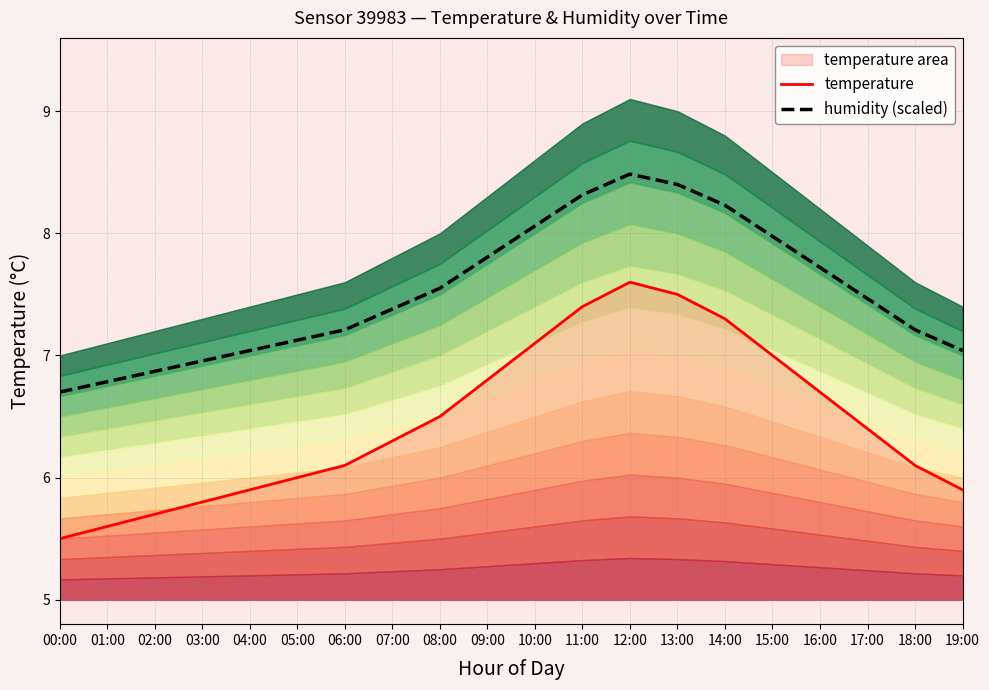

At 07:00, list the series in order from largest to smallest.

humidity (scaled), temperature